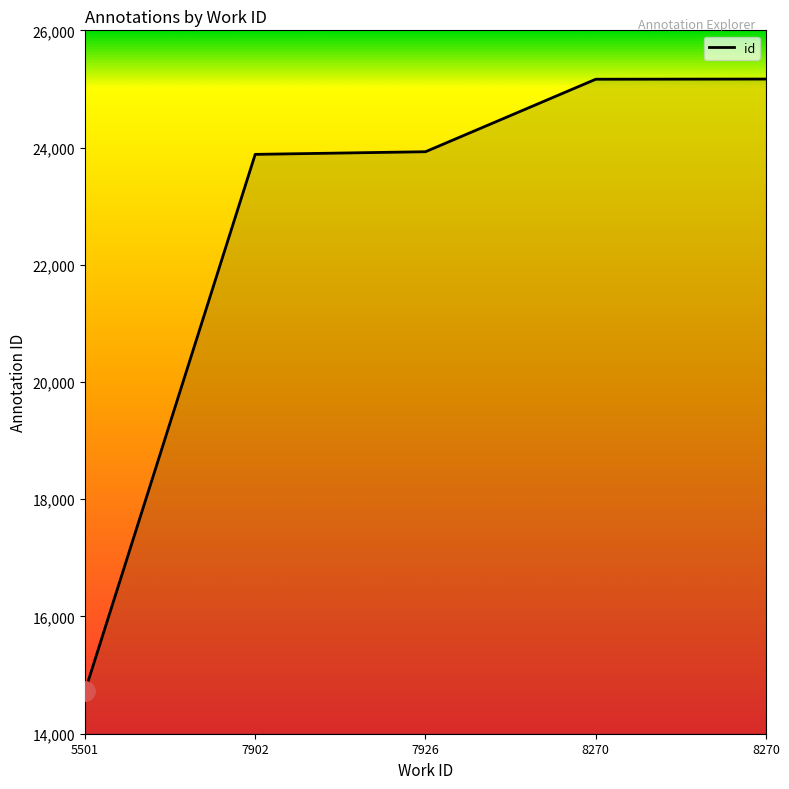

Reading right to left, transcribe all the data shown in this chart.

25169	25166	23929	23884	14721